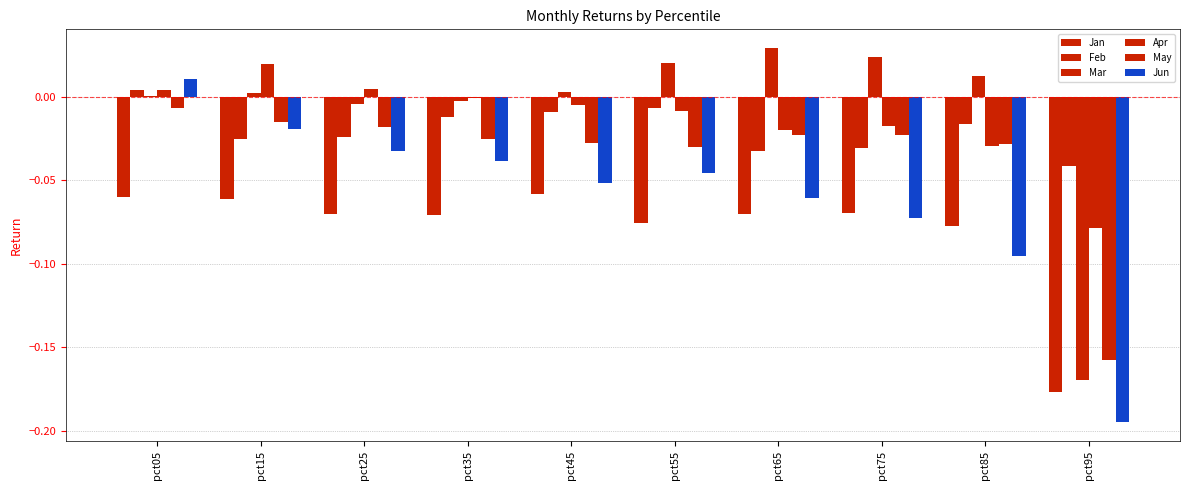

Which category has the lowest value across all series?

pct95